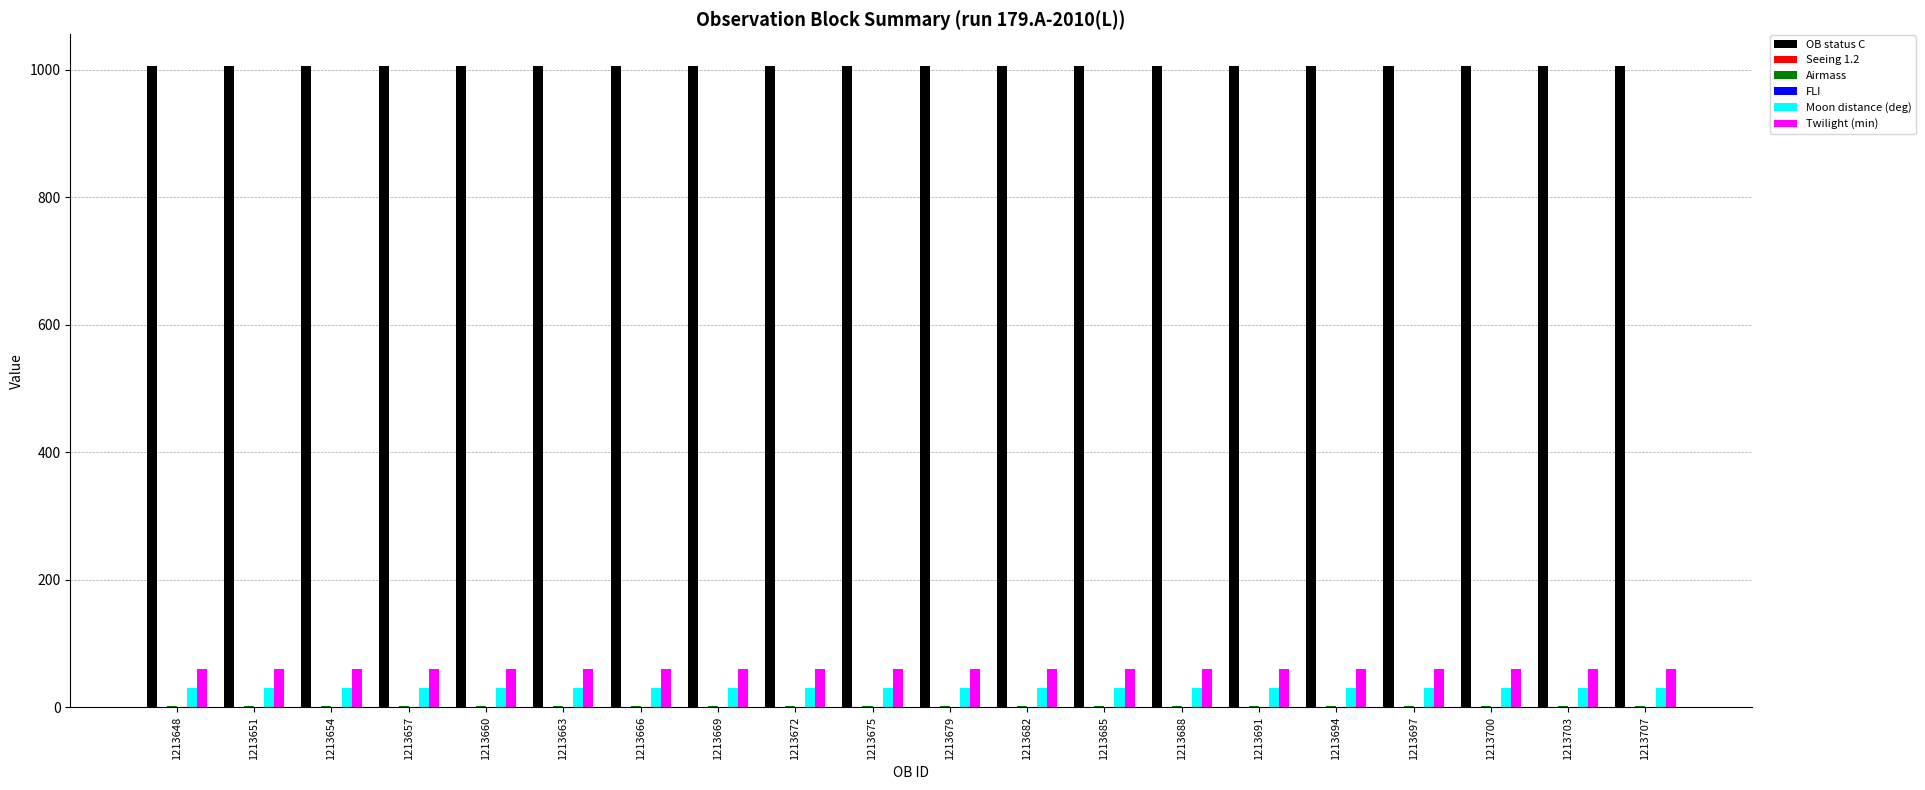

True or false: Twilight (min) has a value of 60.0 at 1213675.

True